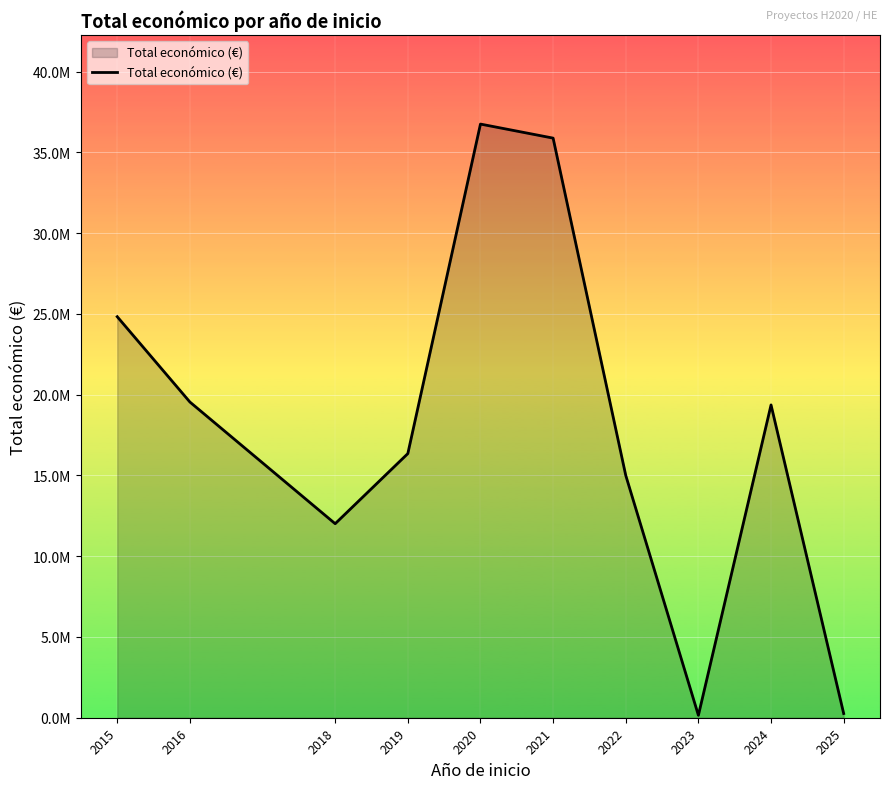

How many interior local valleys (lower than both neighbors) does the data have?

2